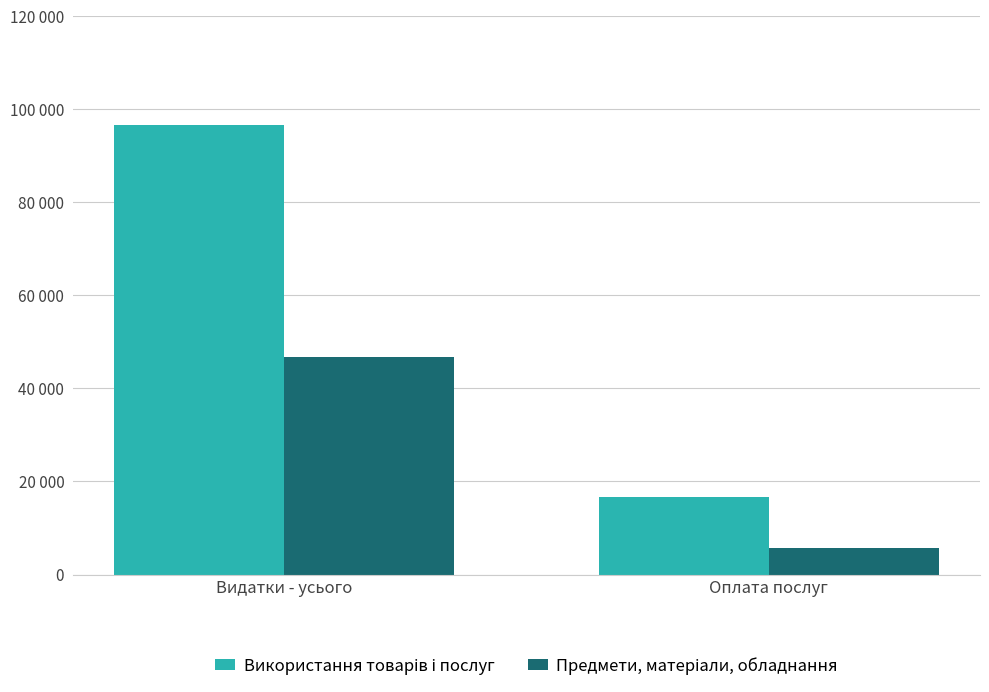

What is the label of the 1st bar from the left?

Видатки - усього